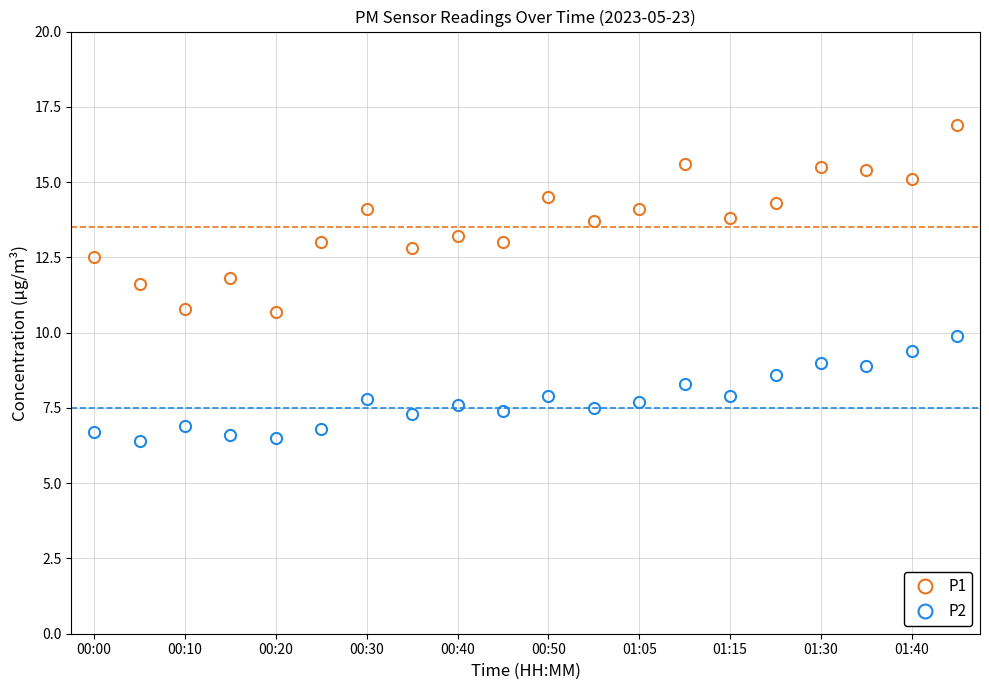

True or false: P1 and P2 cross at least once.

False